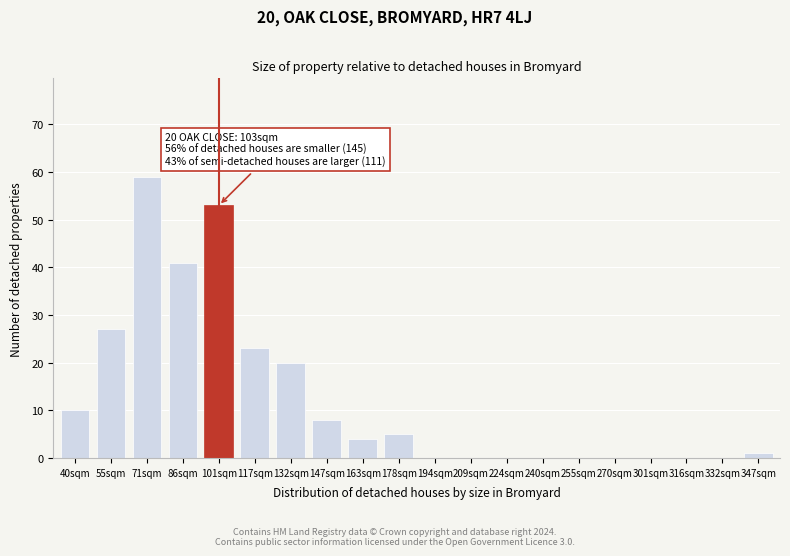

Reading right to left, transcribe all the data shown in this chart.

347sqm=1	332sqm=0	316sqm=0	301sqm=0	270sqm=0	255sqm=0	240sqm=0	224sqm=0	209sqm=0	194sqm=0	178sqm=5	163sqm=4	147sqm=8	132sqm=20	117sqm=23	101sqm=53	86sqm=41	71sqm=59	55sqm=27	40sqm=10